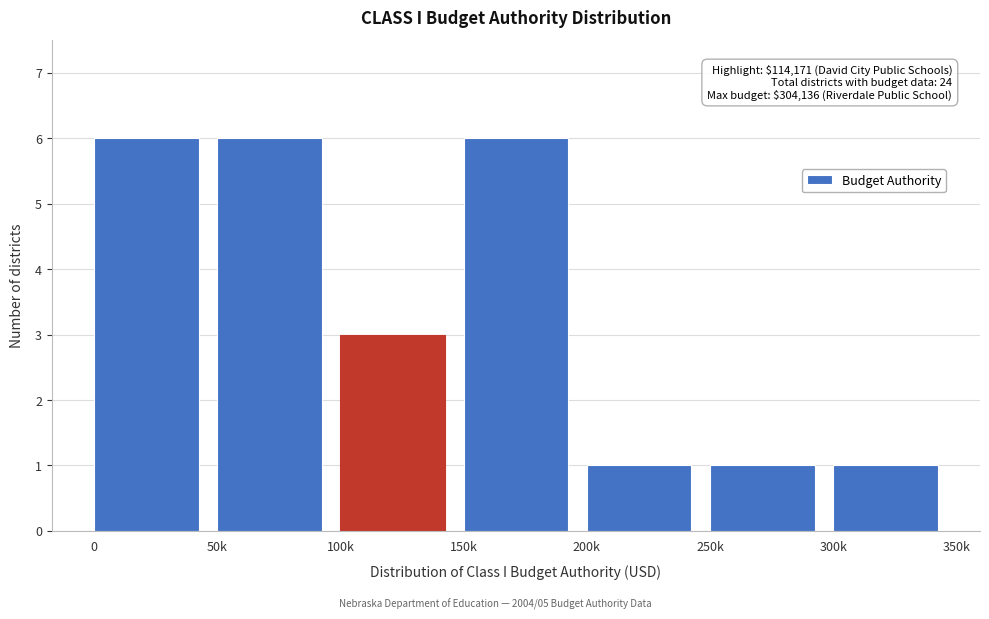

Reading left to right, what are all the values shown in this chart?

6	6	3	6	1	1	1